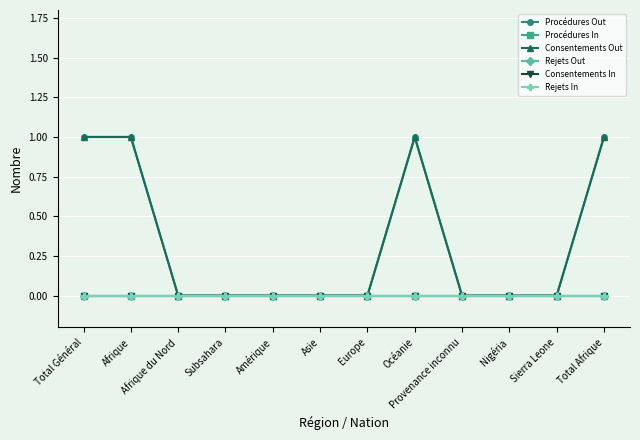

What is the sum of all Procédures Out values?

4